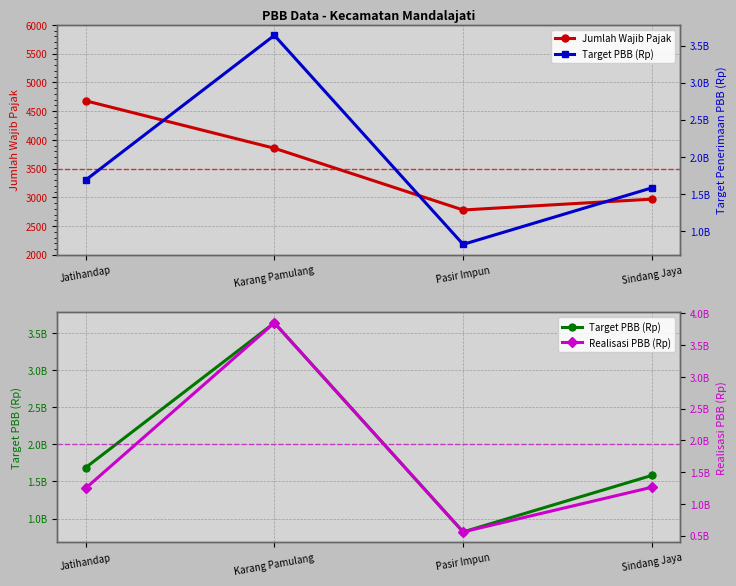

What is the difference between the highest and lowest values at Pasir Impun?

819250363